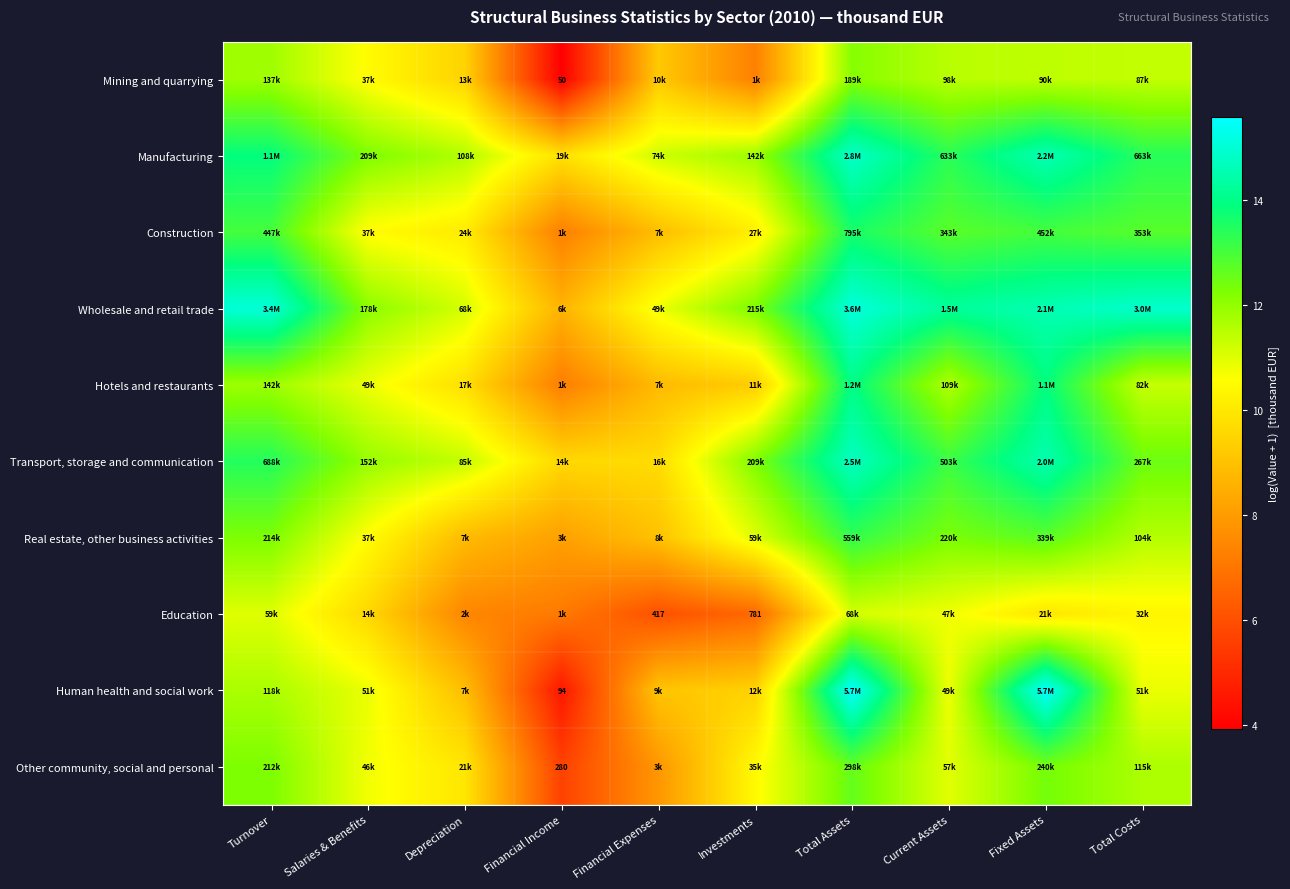

What is the minimum value for Real estate, other business activities?

8.1